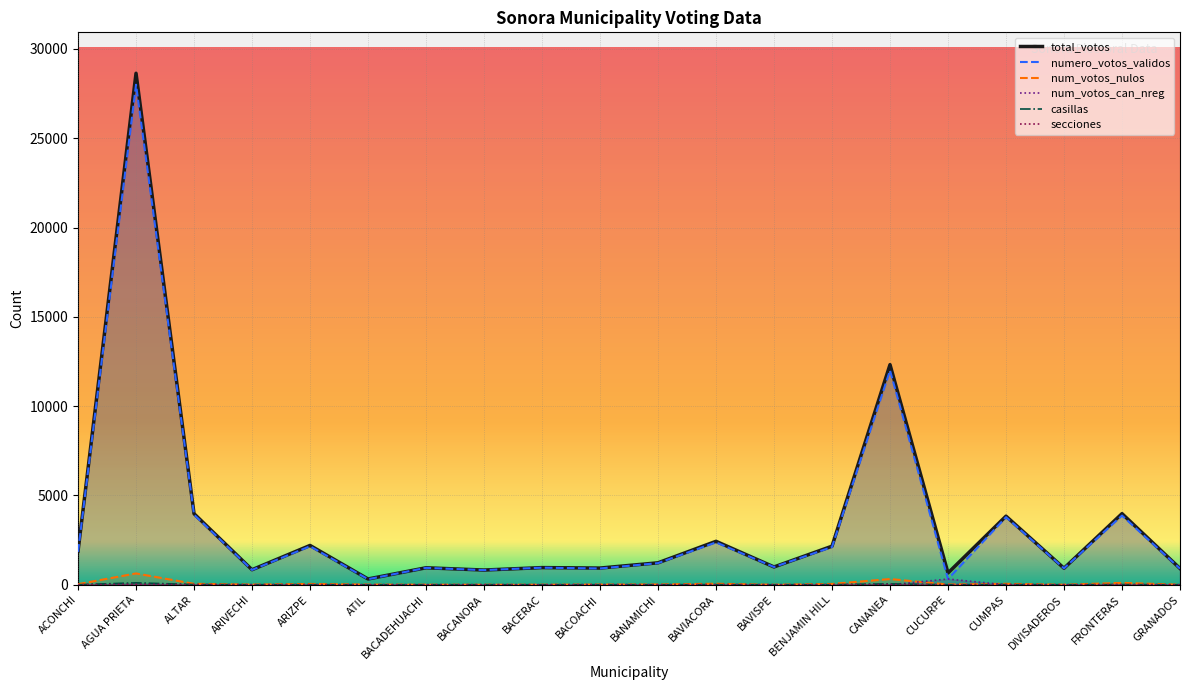

What is the difference between the maximum and second lowest values in the numero_votos_validos series?

27672